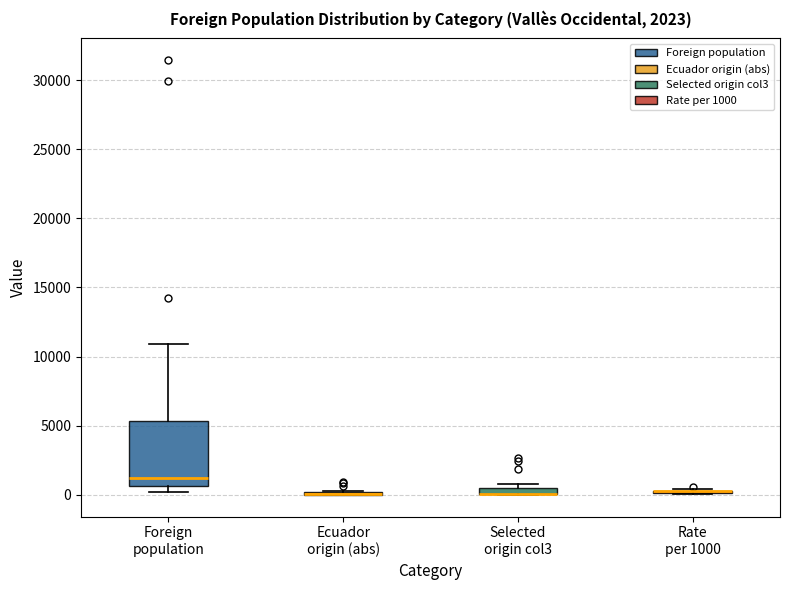

Comparing the boxes themselves (not the whiskers), which one is the tallest?

Foreign population